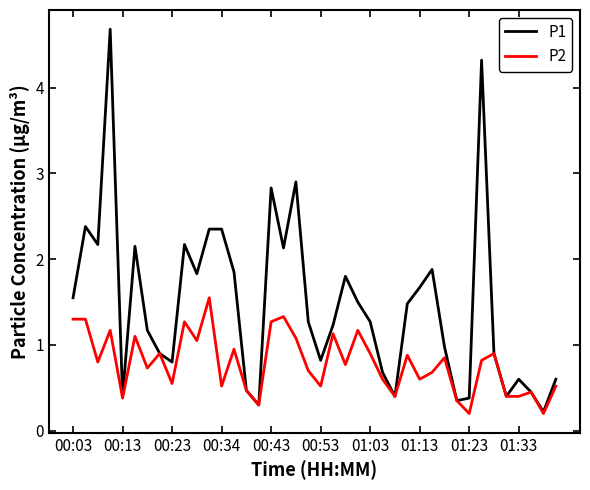

What is the maximum value shown in the chart?

4.7